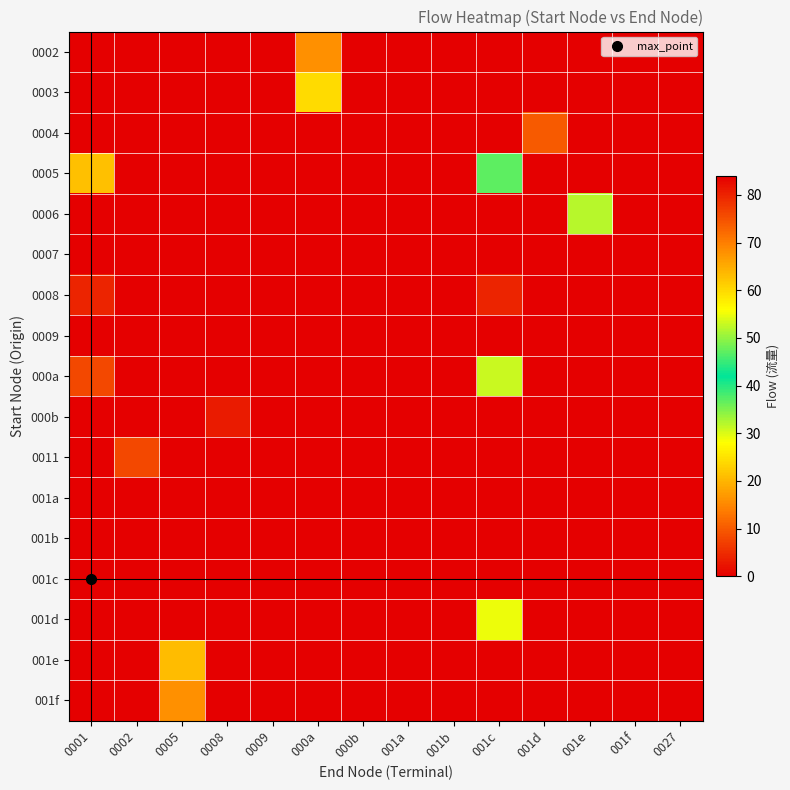

At which category is the sum across all series the highest?

0001